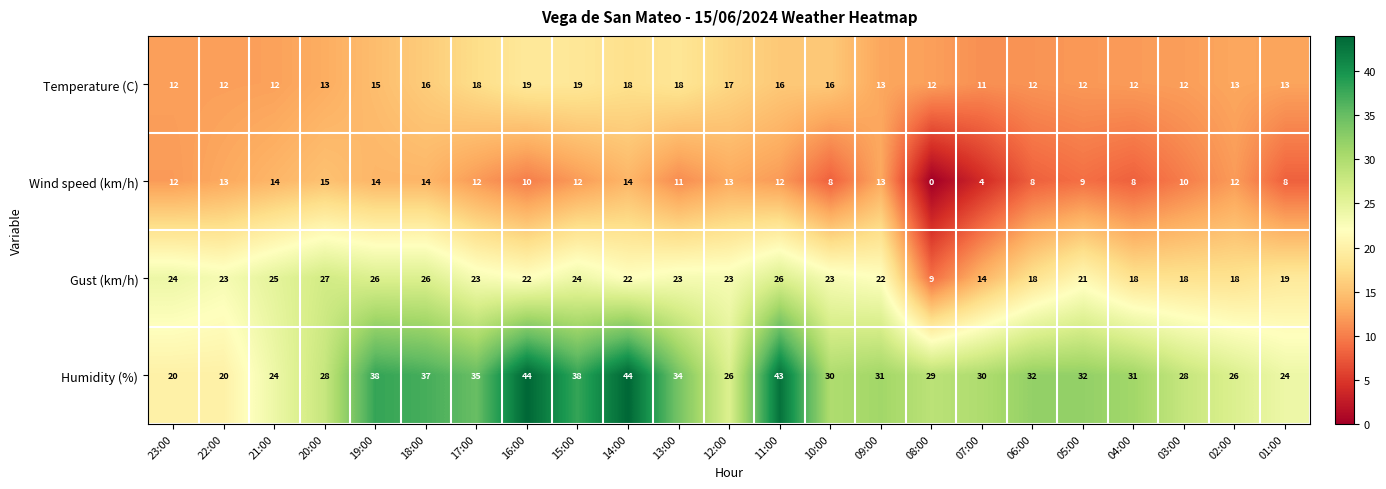

Is it true that Temperature (C) equals 19 at 15:00?

True